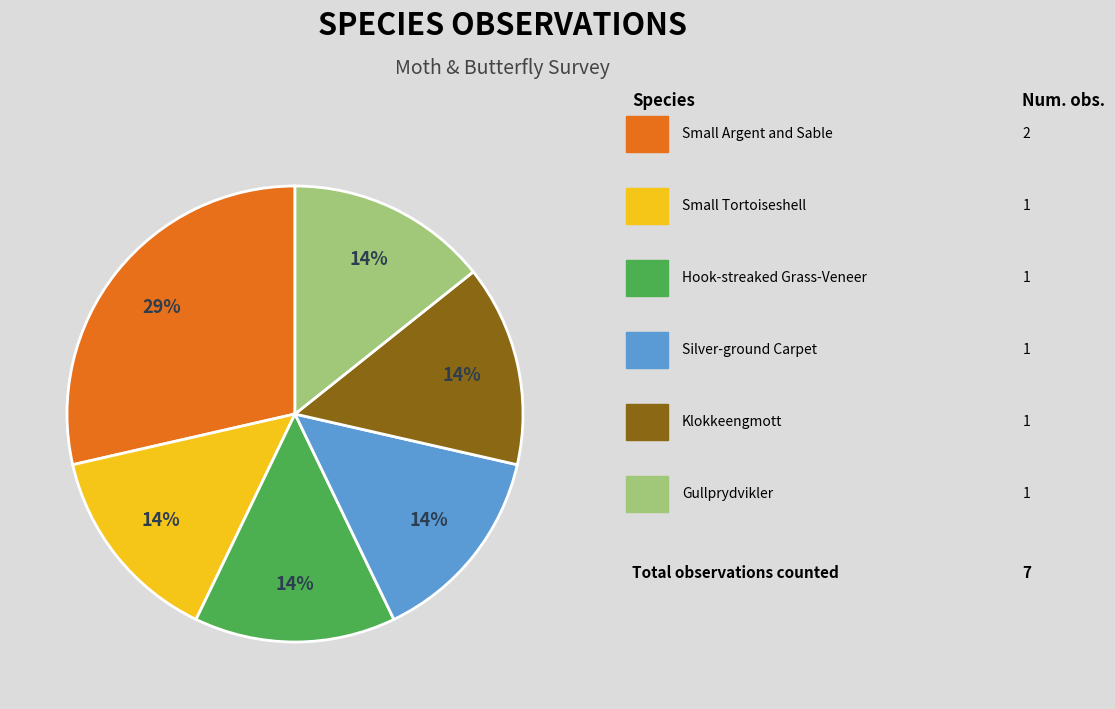

Does any single category account for the majority?

No